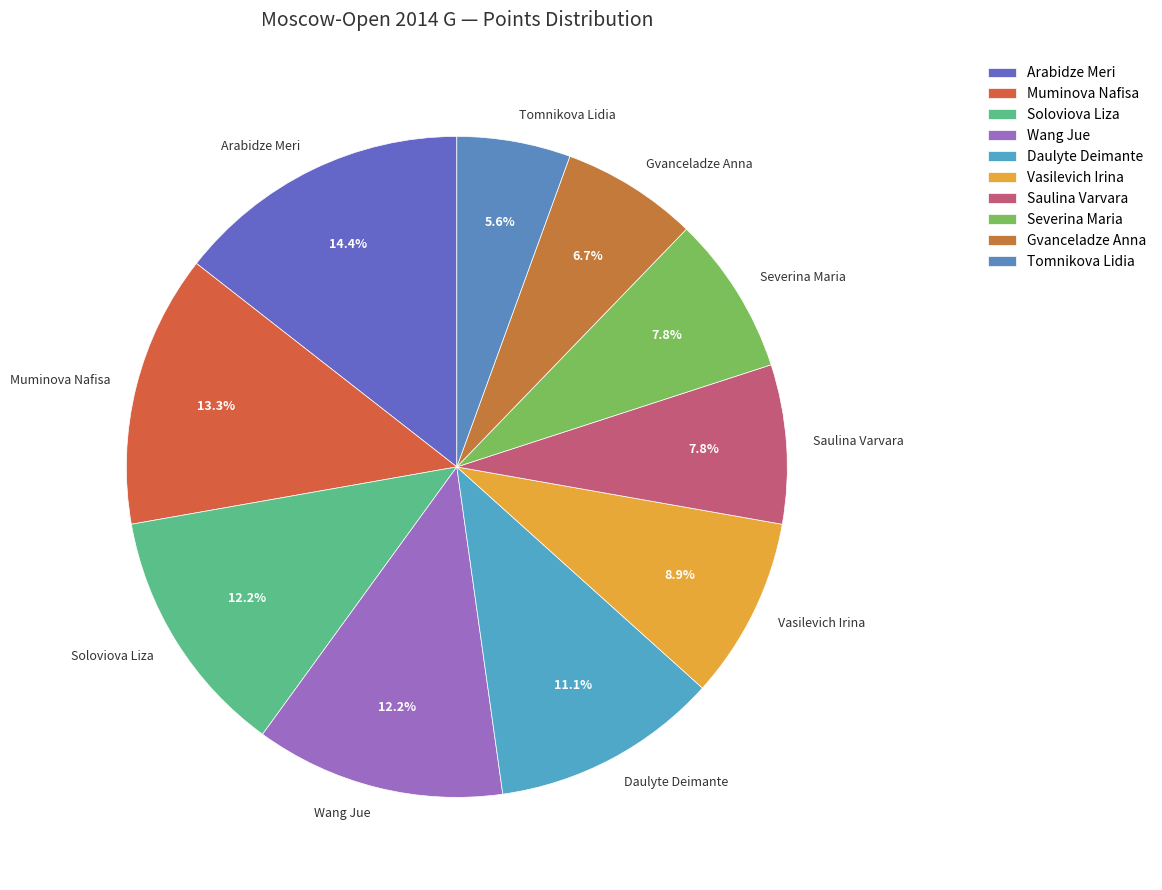

How many slices are in this pie chart?

10